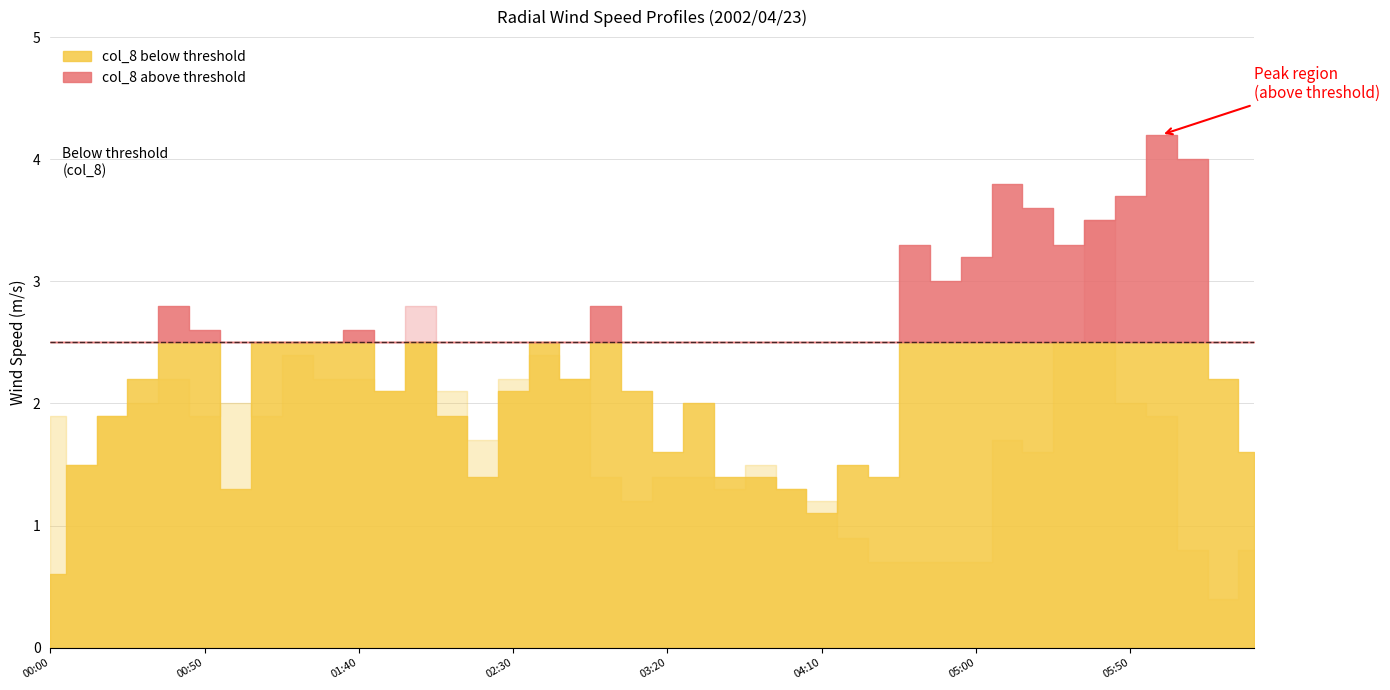

What is the label of the 15th point from the left?

2002/04/23 02:20